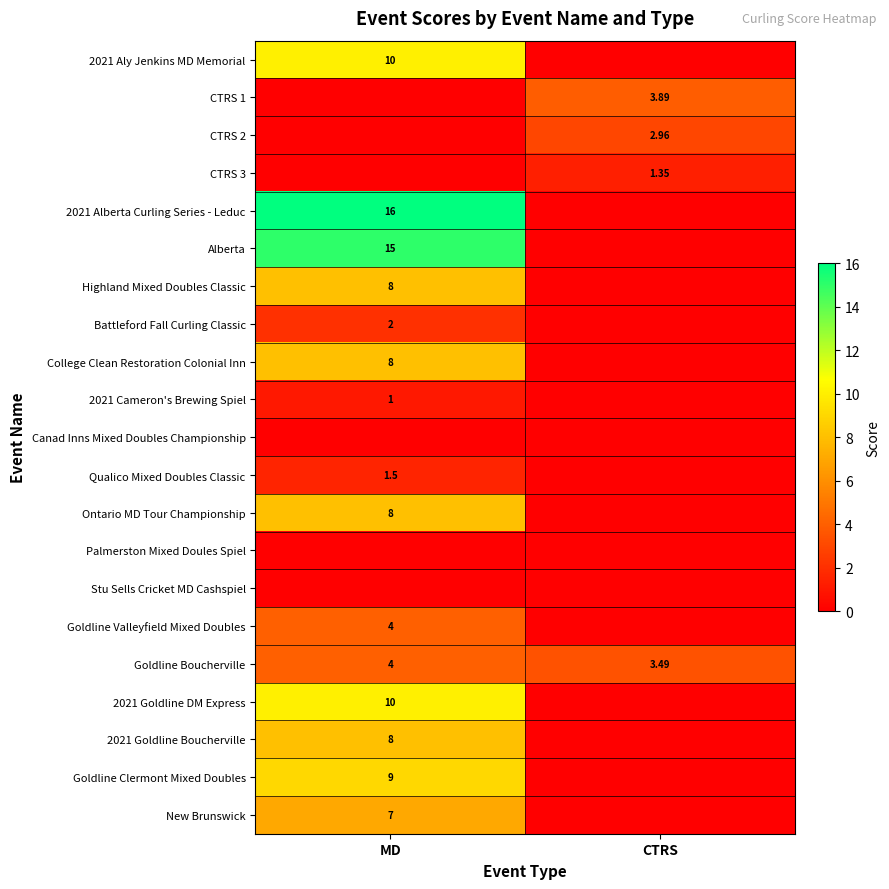

What is the total value across all series at CTRS?

11.7